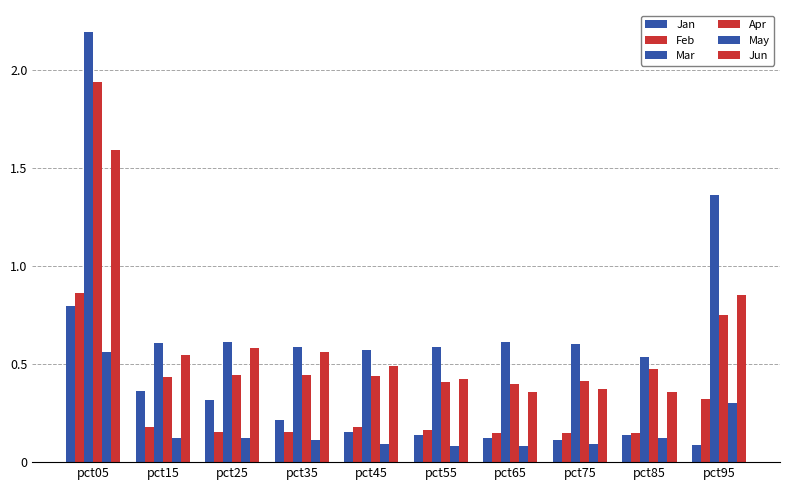

How many series are shown in this chart?

6